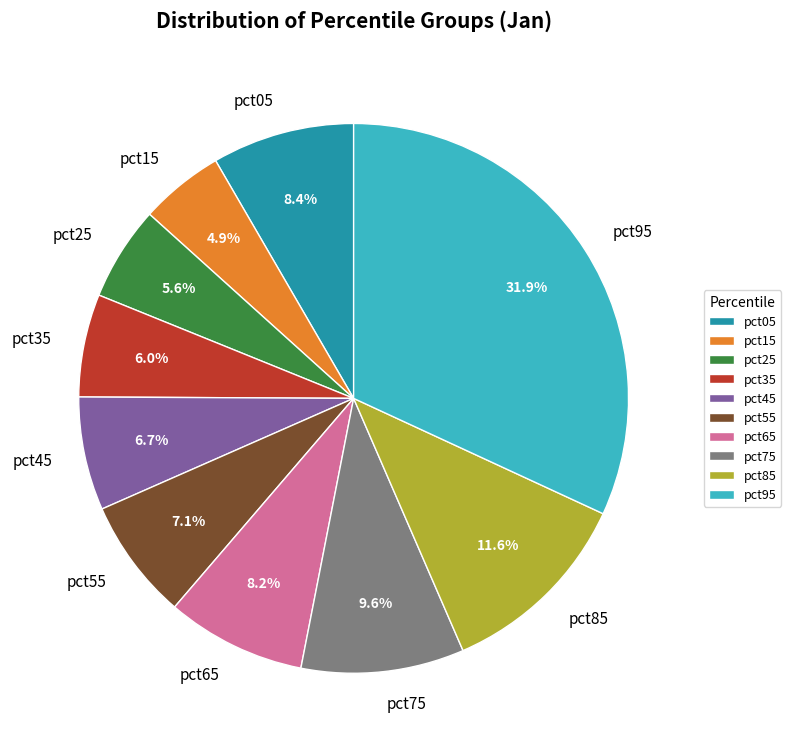

Is pct45 the majority of the pie?

No